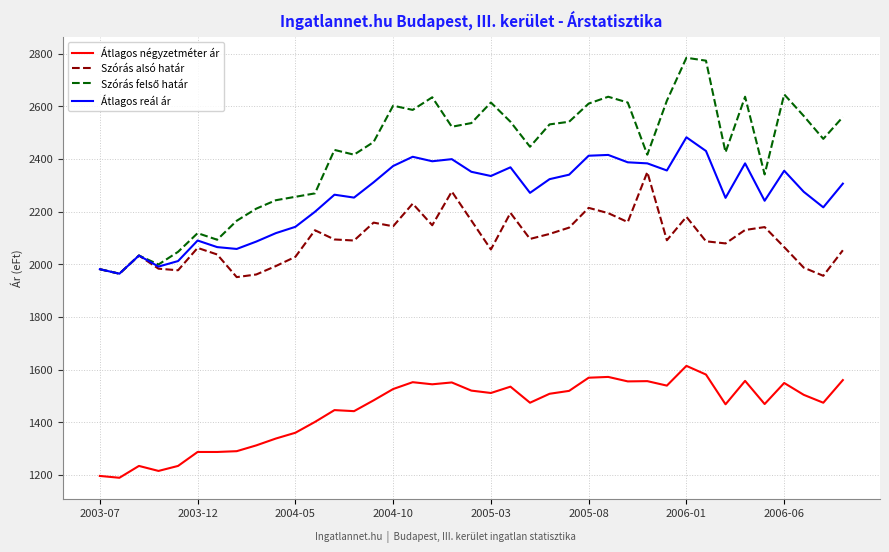

What is the maximum value shown in the chart?

2784